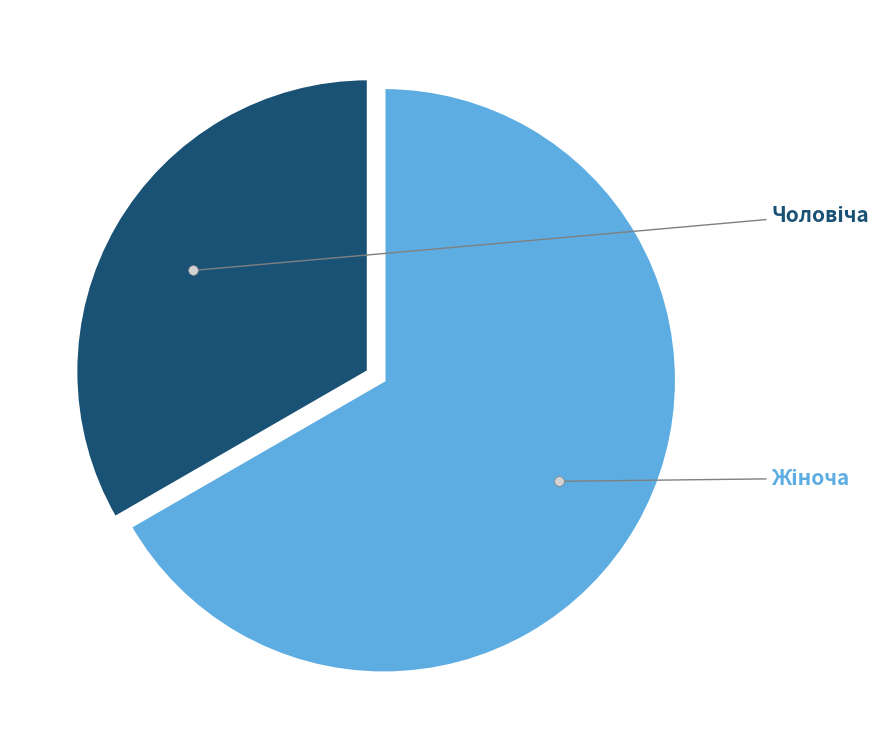

The Жіноча slice represents 59% of the pie. True or false?

False